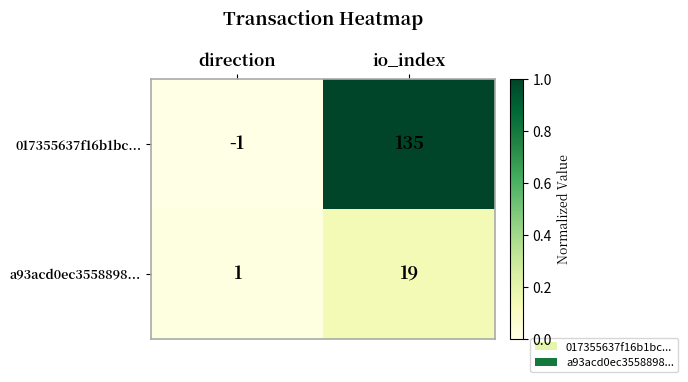

The value of 017355637f16b1bc... at direction is -1. True or false?

True